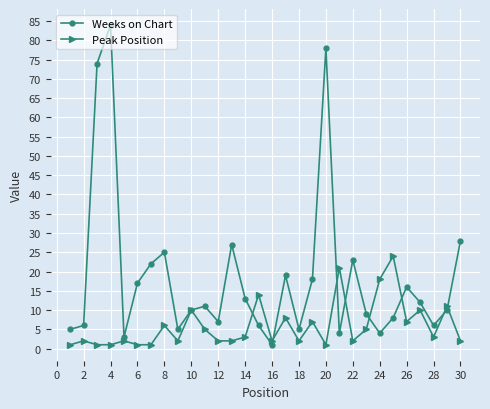

Which series has the largest range (max minus min)?

Weeks on Chart